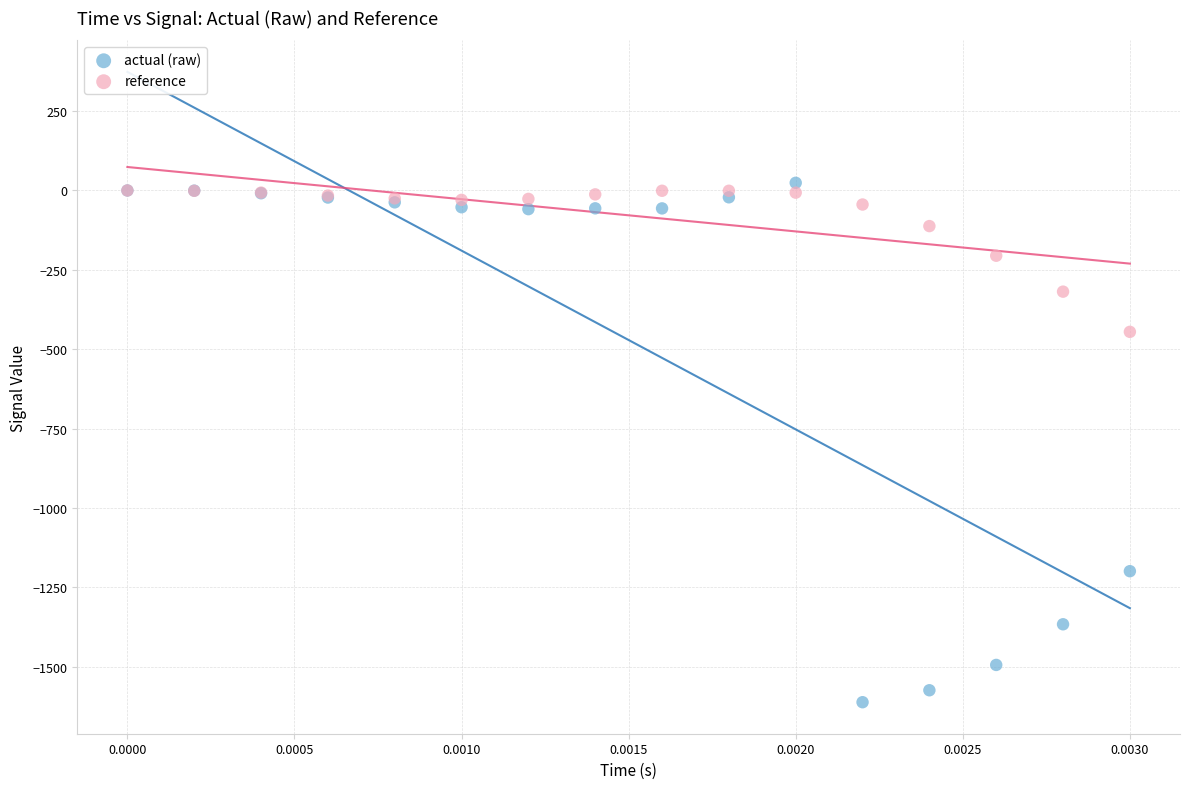

Across all series, what Y value is closest to -793?

-445.3